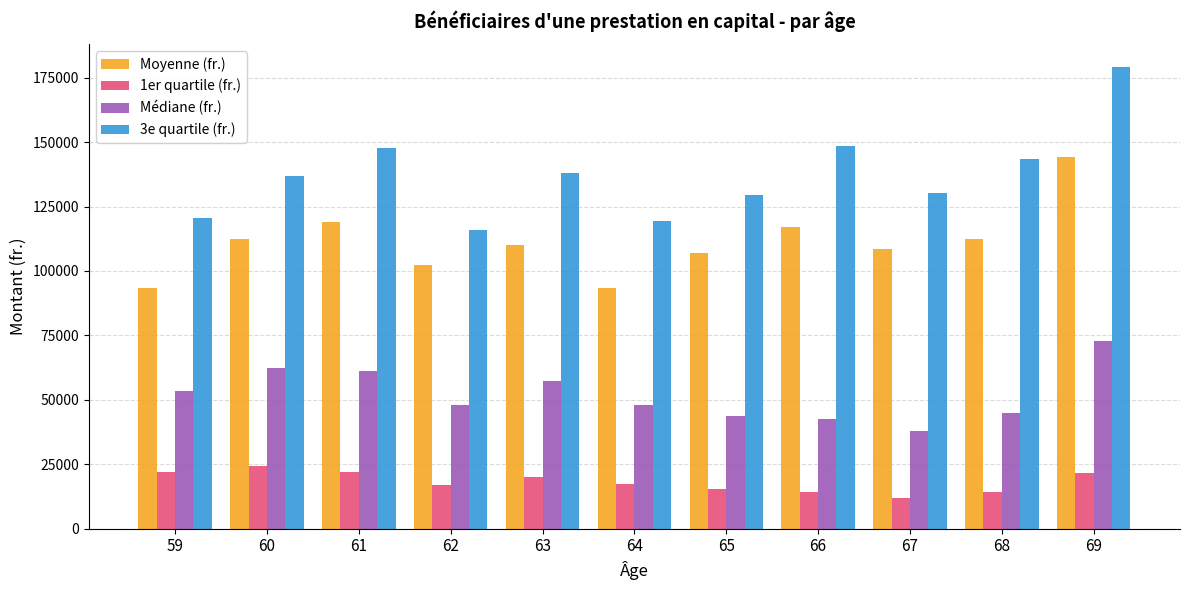

What is the total value across all series at 66?

322374.2